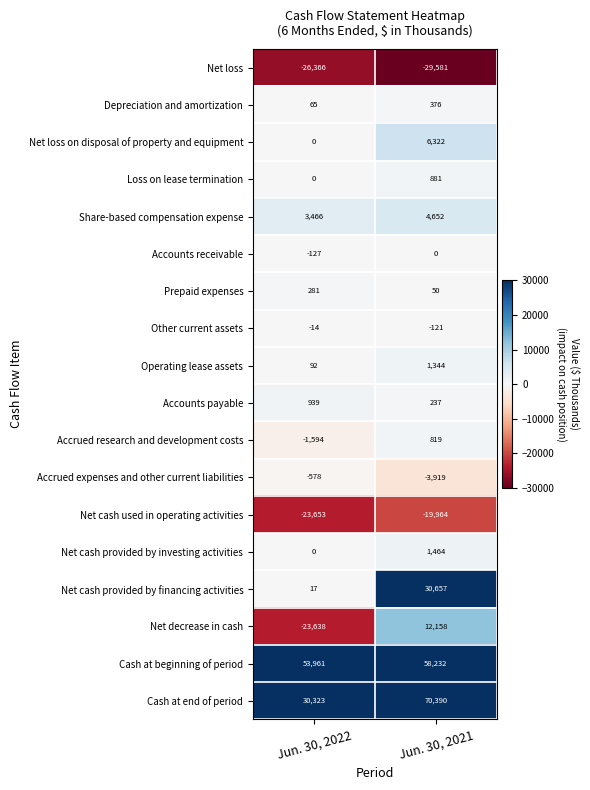

Which category has the lowest value across all series?

Jun. 30, 2021